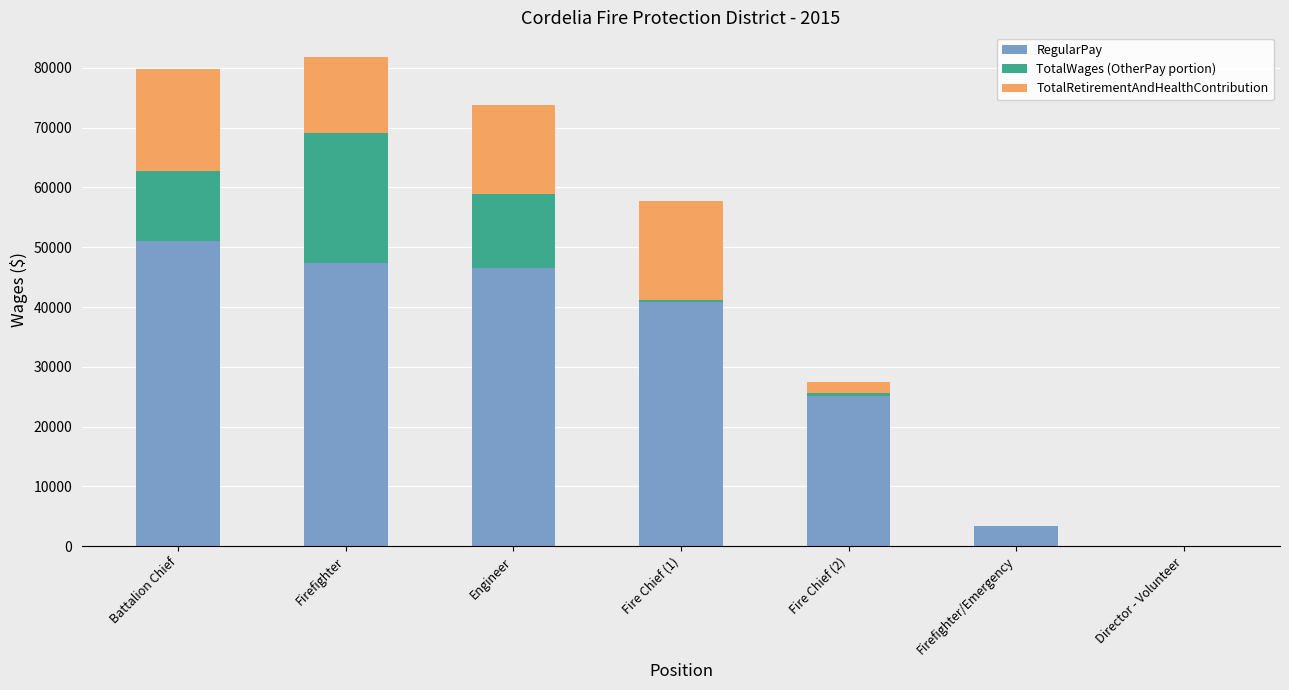

At which label does RegularPay reach its peak?

Battalion Chief